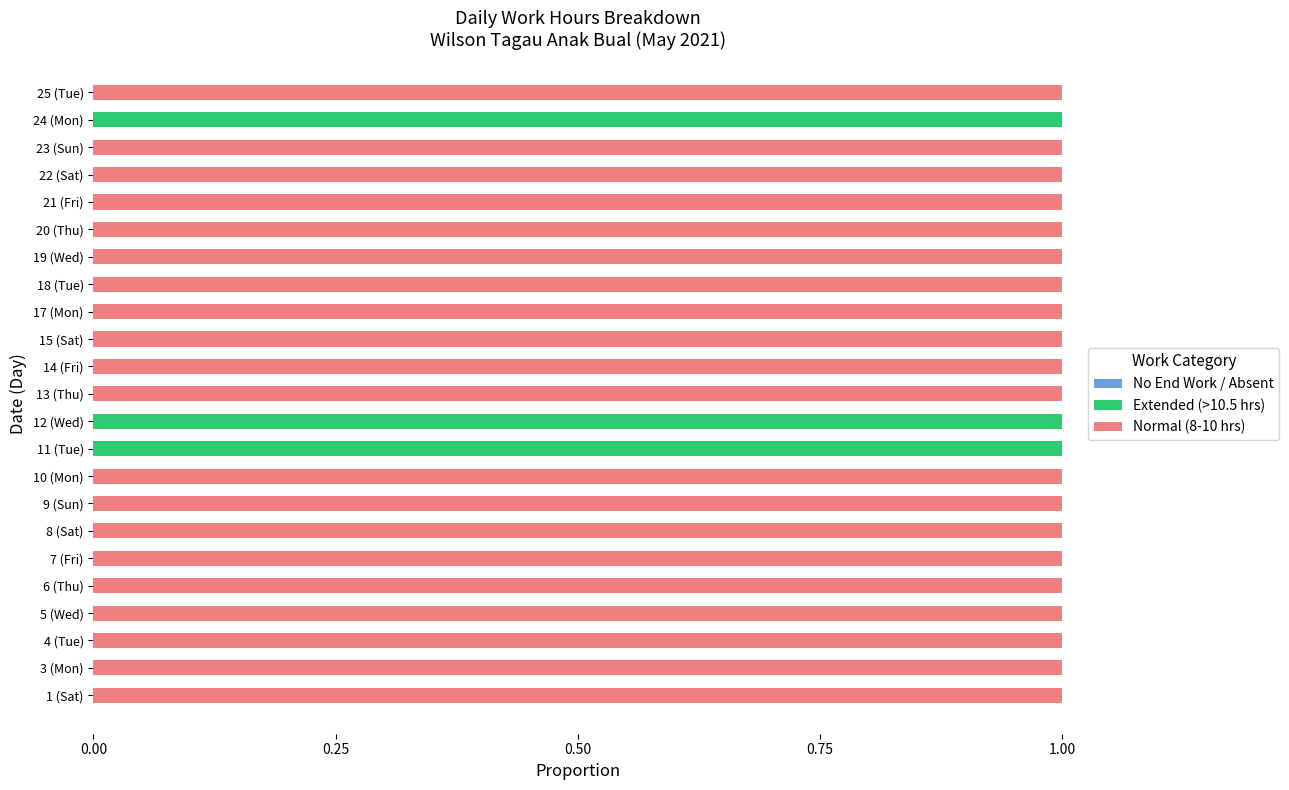

Count the number of data series in this chart.

2